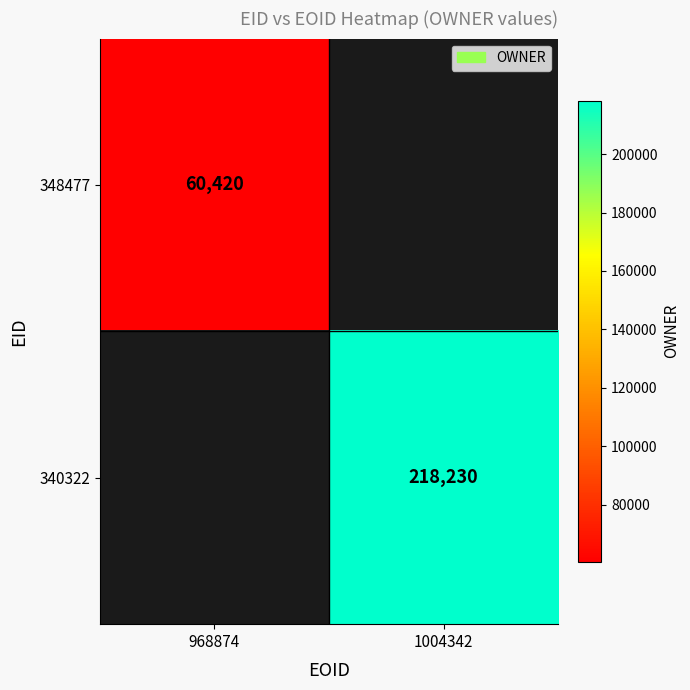

How many categories are shown in the chart?

2